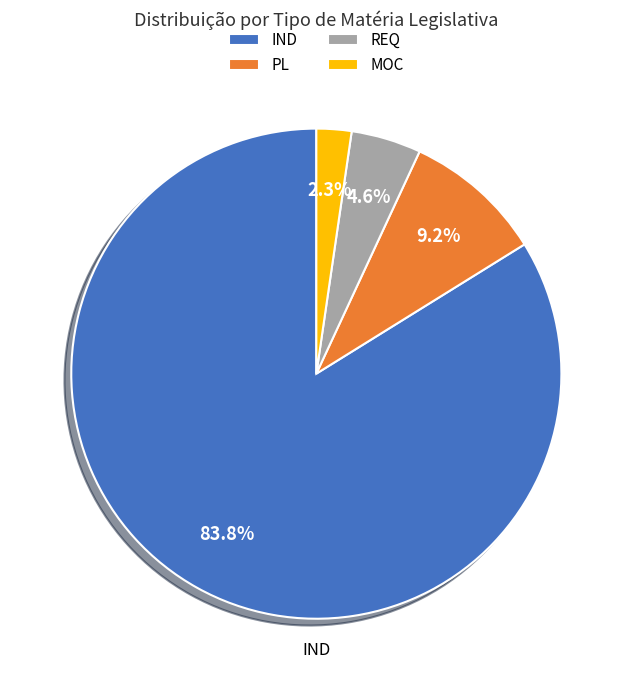

Rank the categories by value from lowest to highest.

MOC, REQ, PL, IND